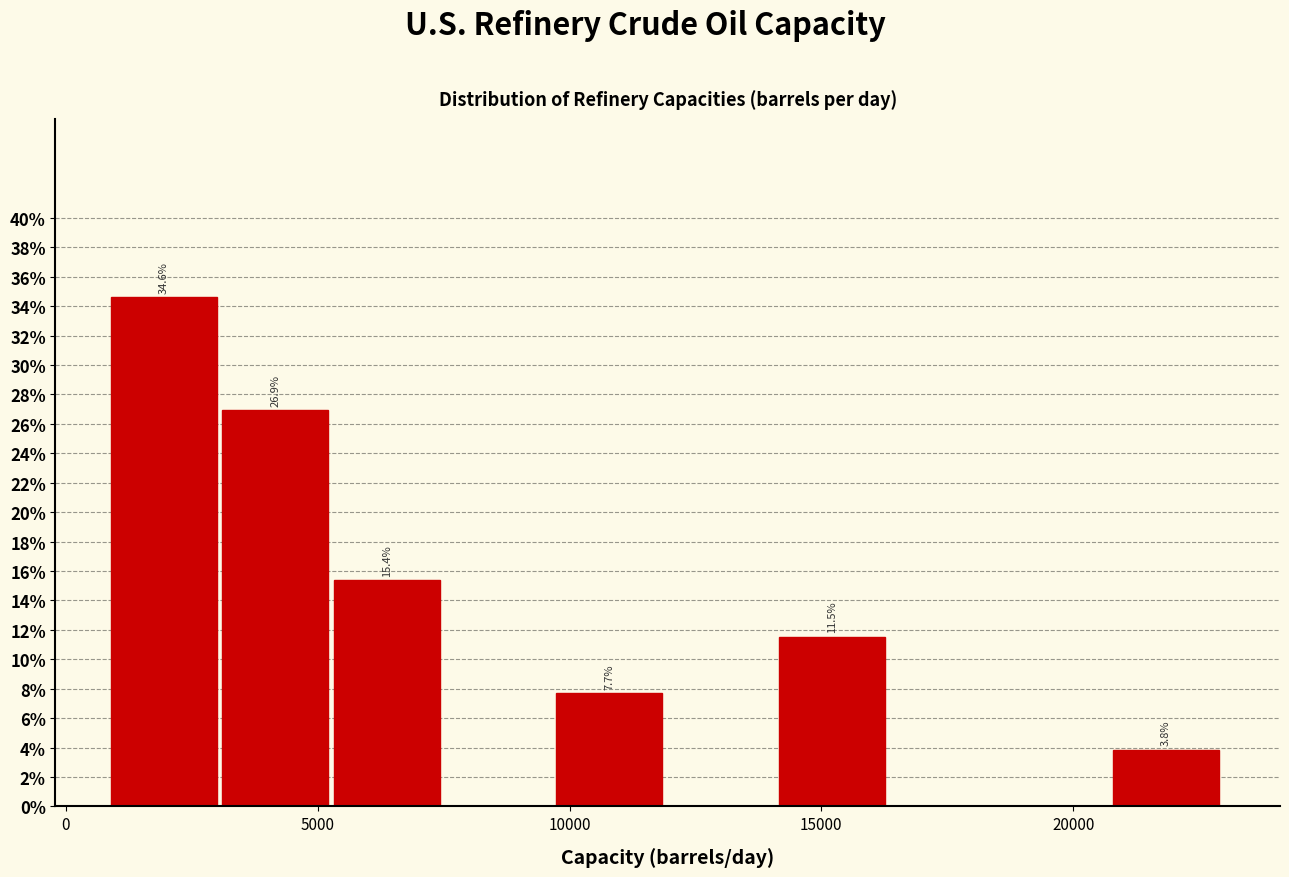

Over which range of the x-axis is the bar tallest?

1000 to 3000